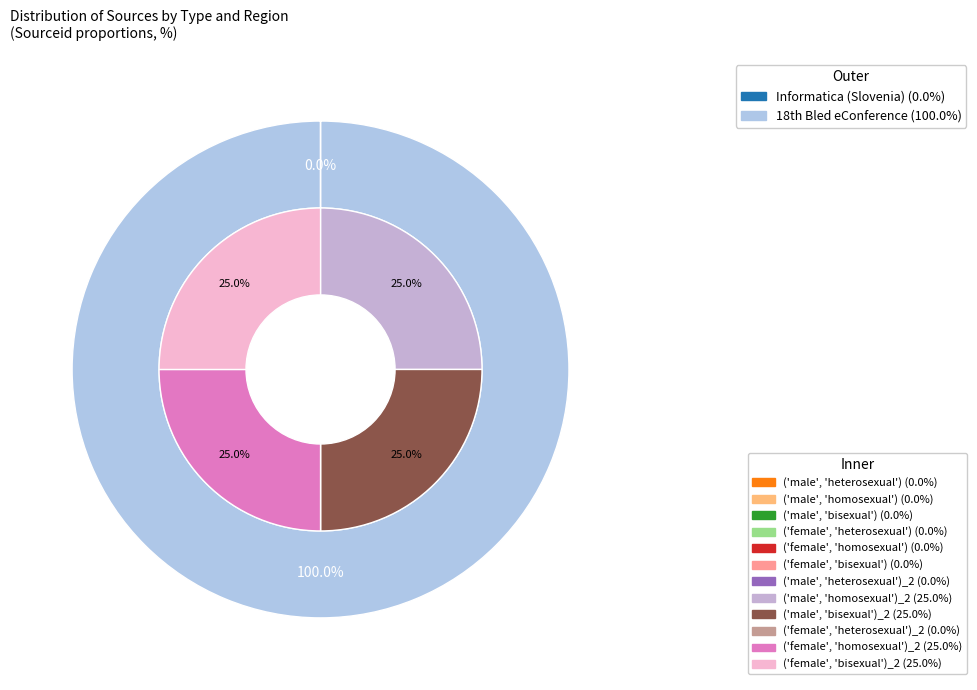

What is the majority slice?

18th Bled eConference